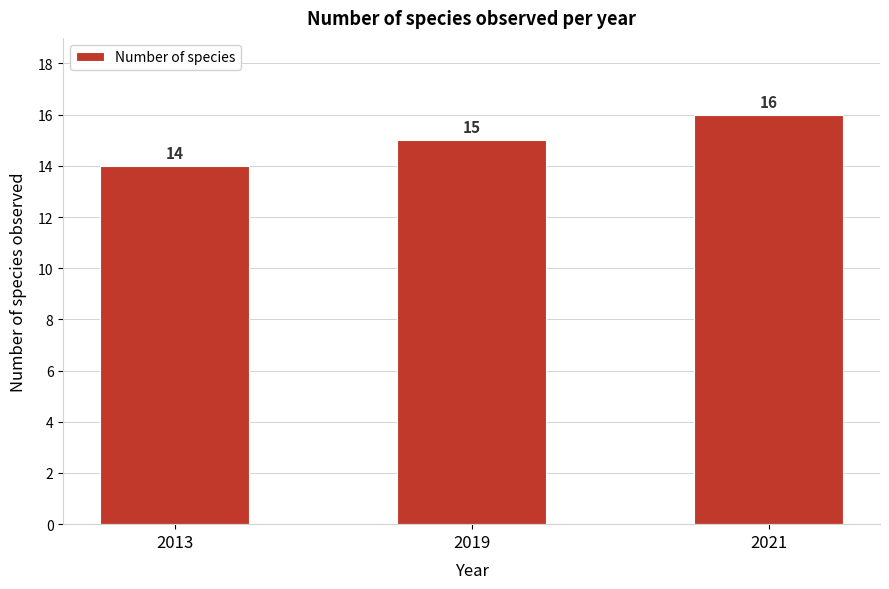

Reading left to right, extract all data points from this chart.

2013=14	2019=15	2021=16